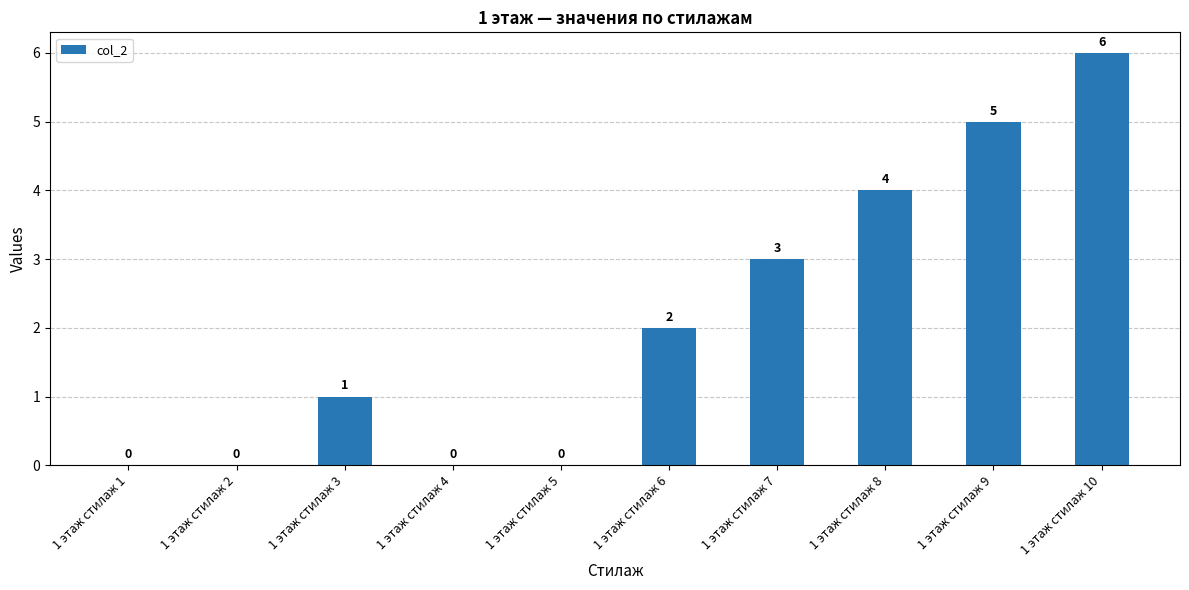

How many distinct data groups are displayed?

1